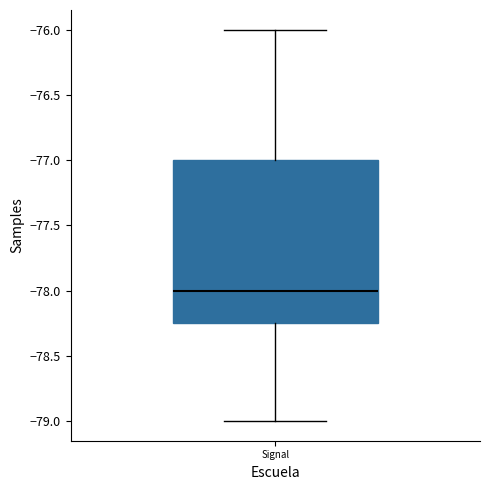

Where is the upper edge of the box for Signal on the y-axis? The values are not printed on the chart, so give them approximately, as read against the axis.

-77.00